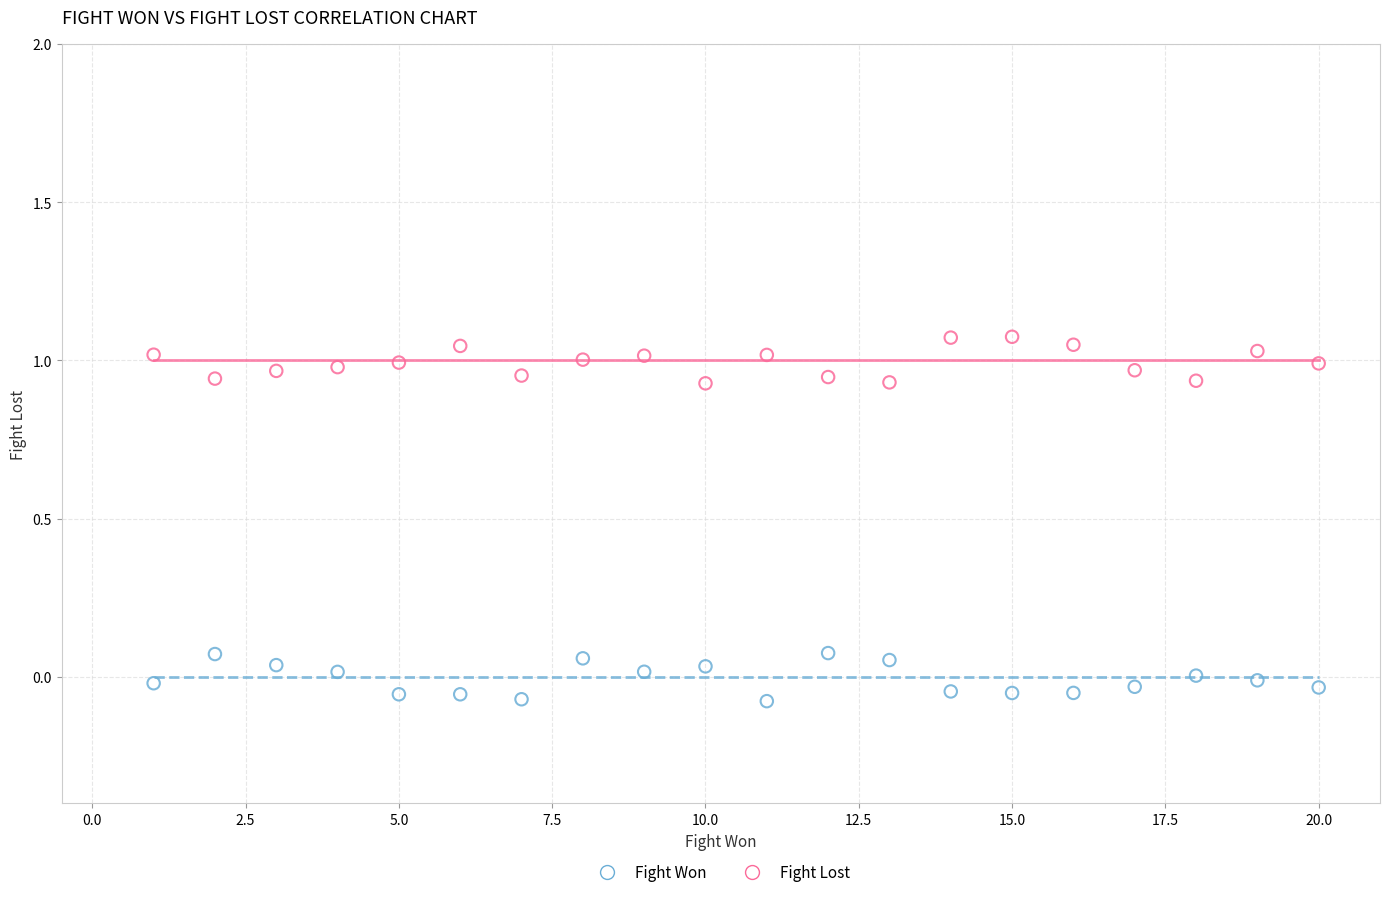

Across all data points, what is the range of X values (max minus min)?

19.0